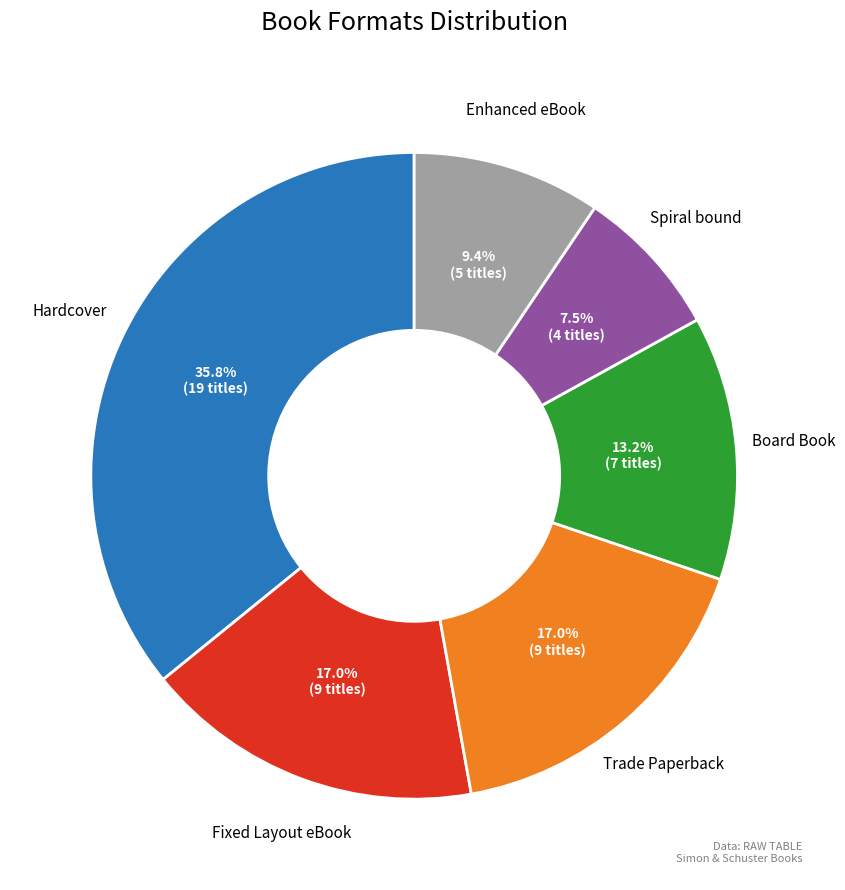

What is the smallest slice in the pie chart?

Spiral bound